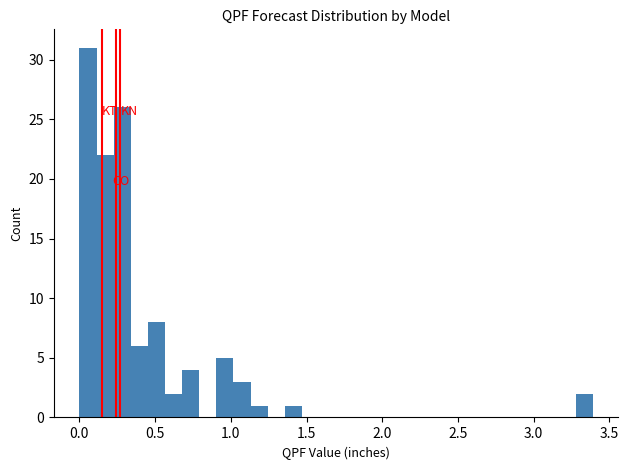

Around what value on the x-axis is the tallest bar? Give the approximate position of its centre, as read against the axis.

0.05